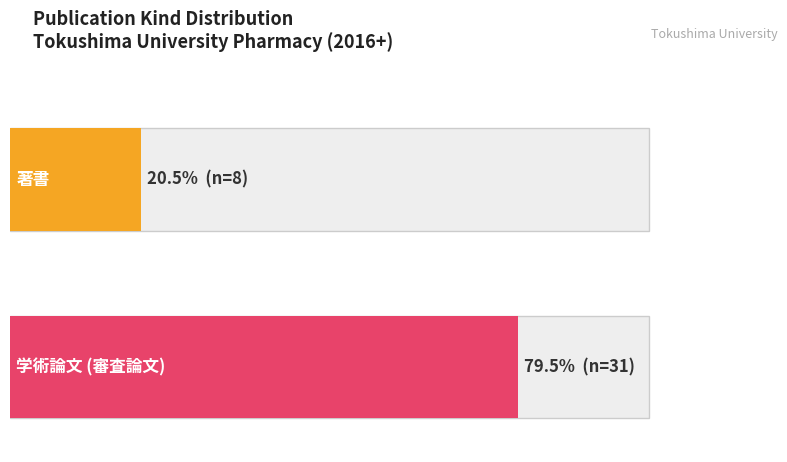

What is the value of the 1st bar from the left?

8